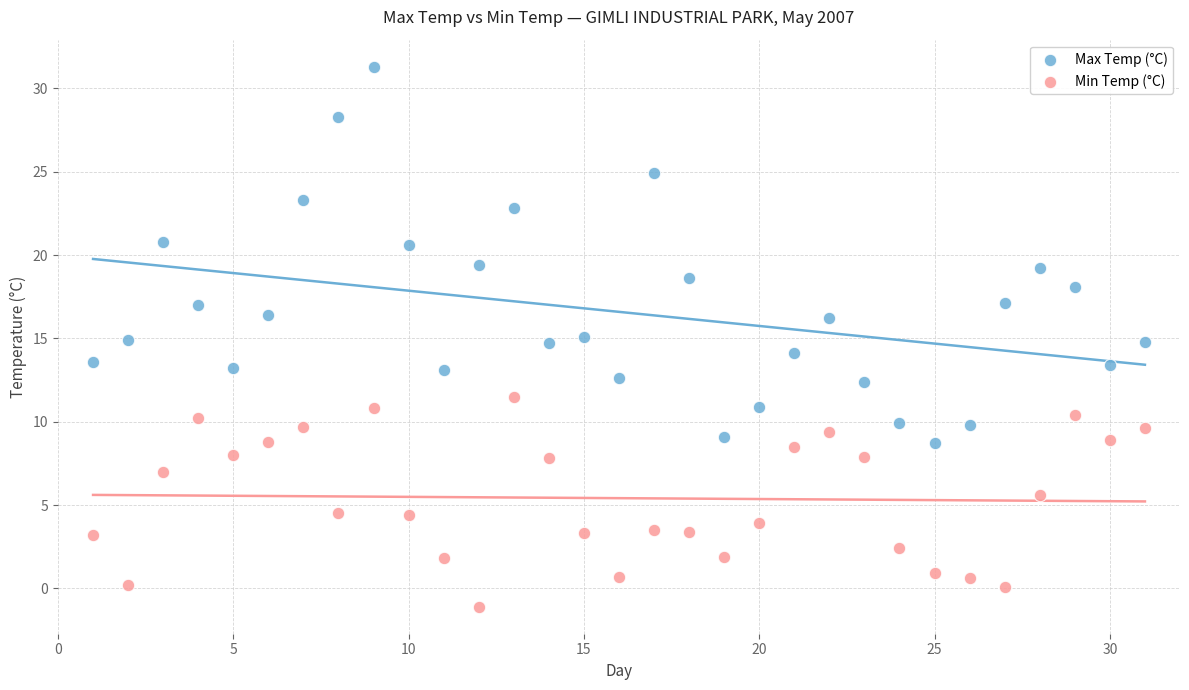

Which series has the widest spread of Y values?

Max Temp (°C)